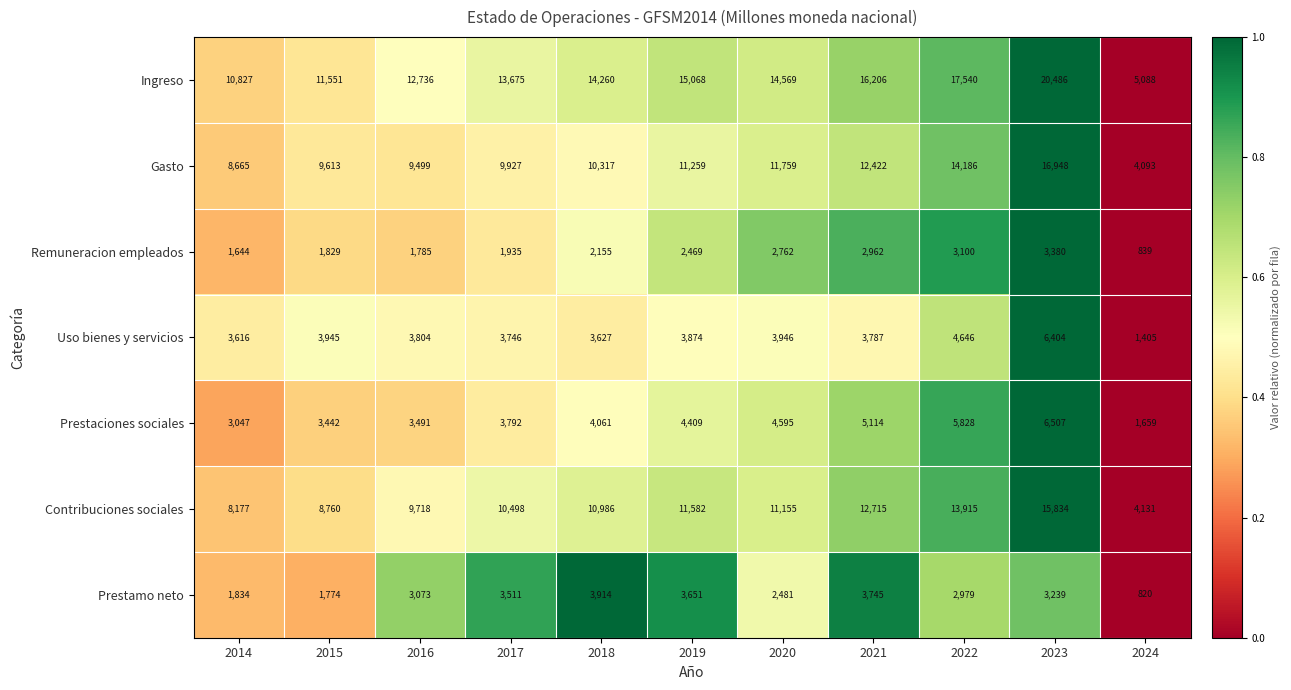

Rank the series by their maximum value, from highest to lowest.

Ingreso, Gasto, Contribuciones sociales, Prestaciones sociales, Uso bienes y servicios, Prestamo neto, Remuneracion empleados